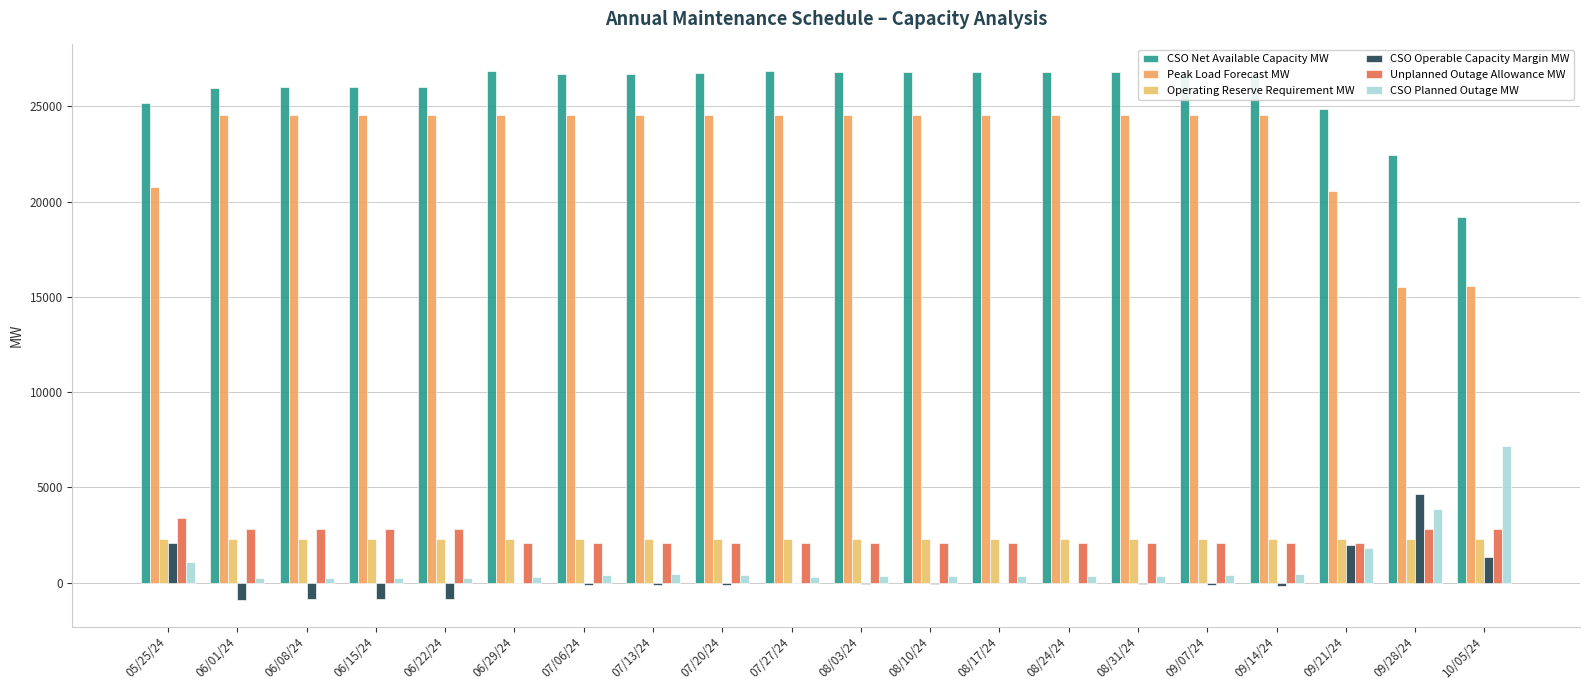

How many values in the CSO Operable Capacity Margin MW series exceed -59?

9